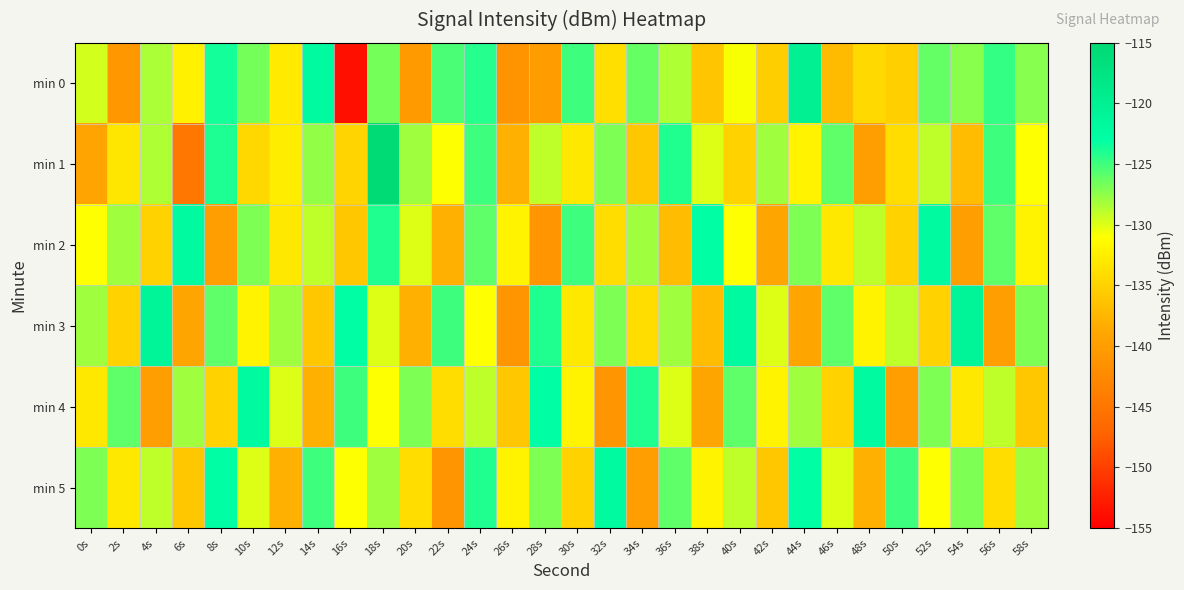

Between 34s and 42s, which series saw the biggest shift?

min 2